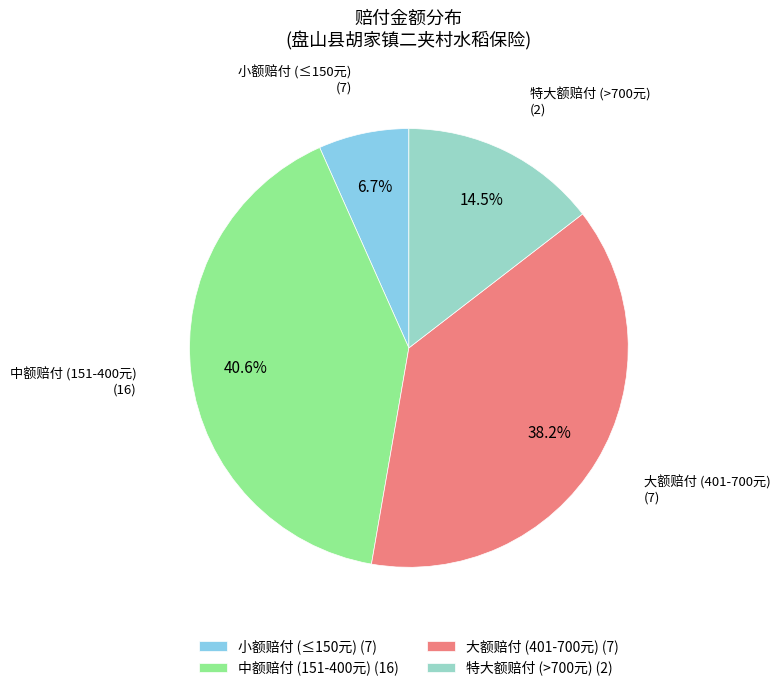

Between 大额赔付 (401-700元) (7) and 特大额赔付 (>700元) (2), which is larger?

大额赔付 (401-700元) (7)